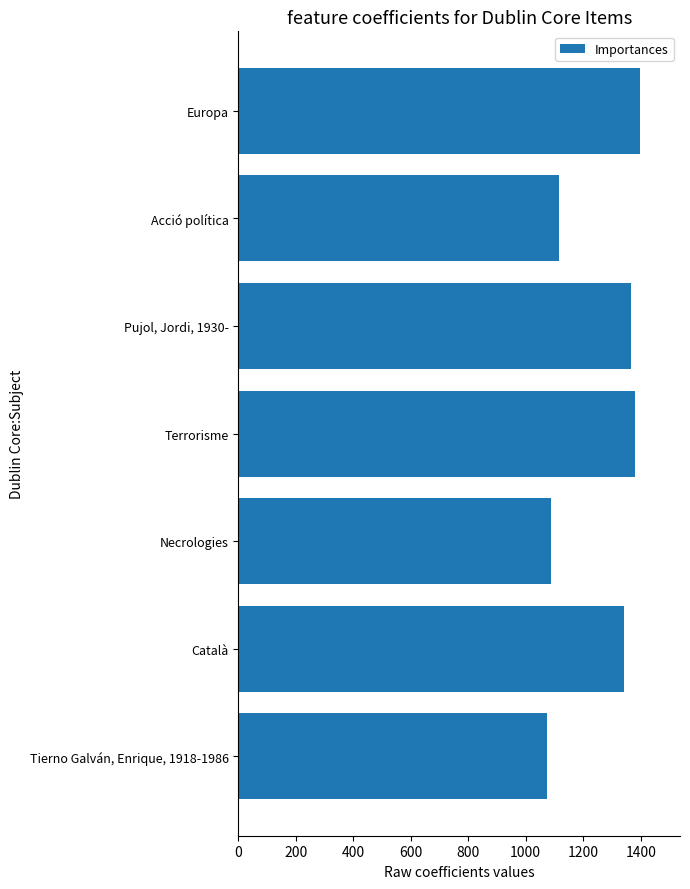

Rank the categories by value from lowest to highest.

Tierno Galván, Enrique, 1918-1986, Necrologies, Acció política, Català, Pujol, Jordi, 1930-, Terrorisme, Europa